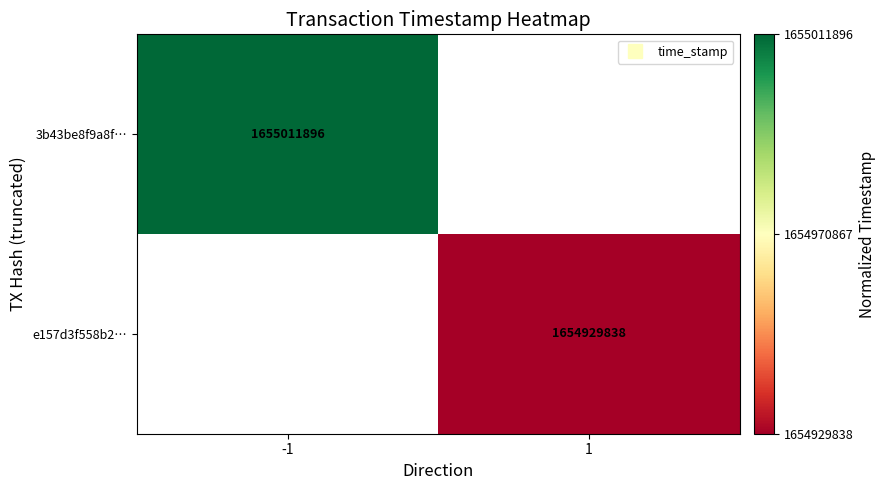

List the labels in order of 3b43be8f9a8f… value, smallest first.

-1, 1